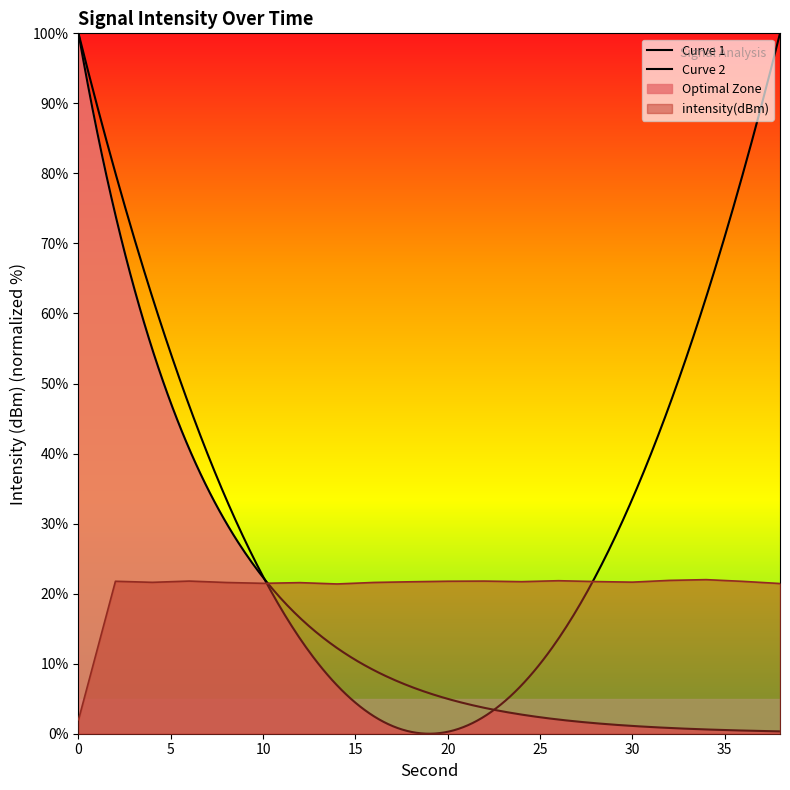

What is the ratio of the value at 18 to the value at 6?

1.0